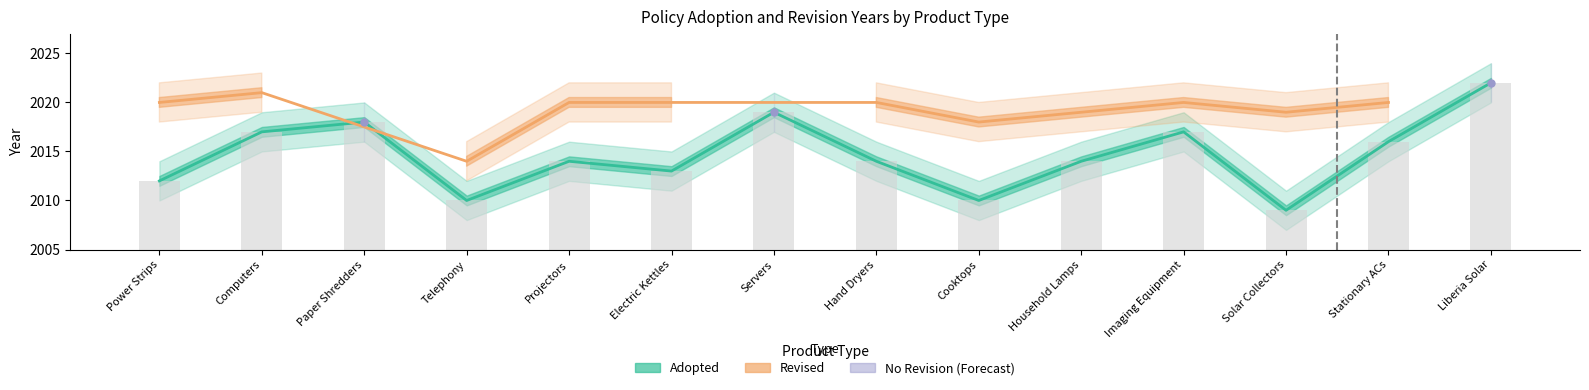

Does the chart contain any negative values?

No